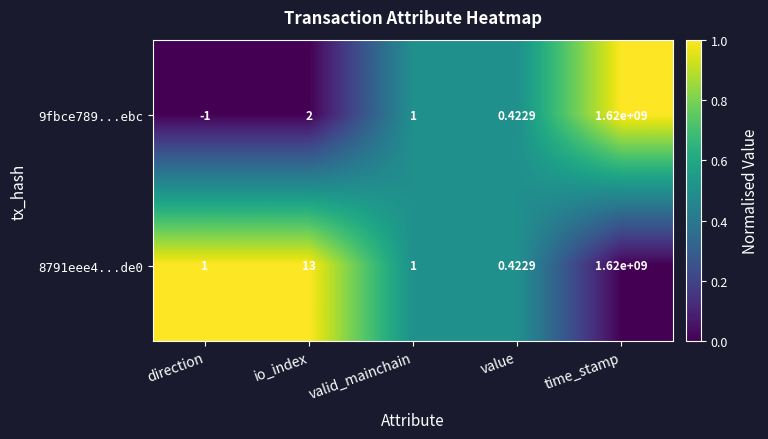

Rank the categories by 9fbce789...ebc value from highest to lowest.

time_stamp, io_index, valid_mainchain, value, direction